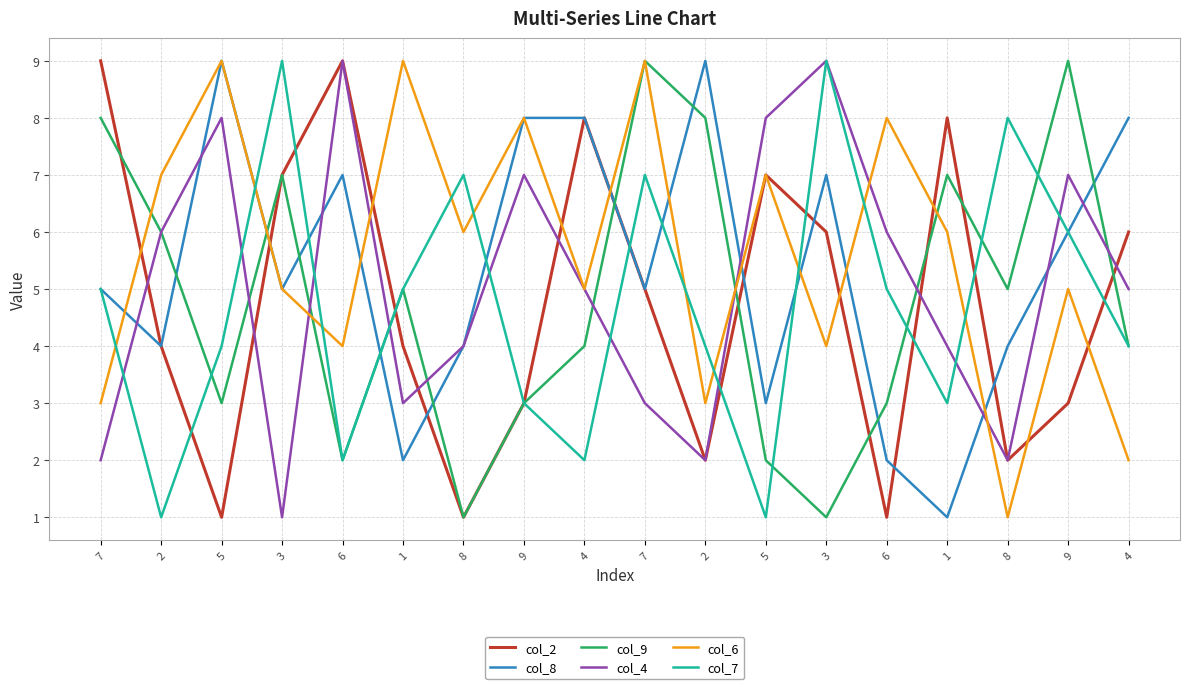

What is the difference between the col_7 values at 2 and 7?

6